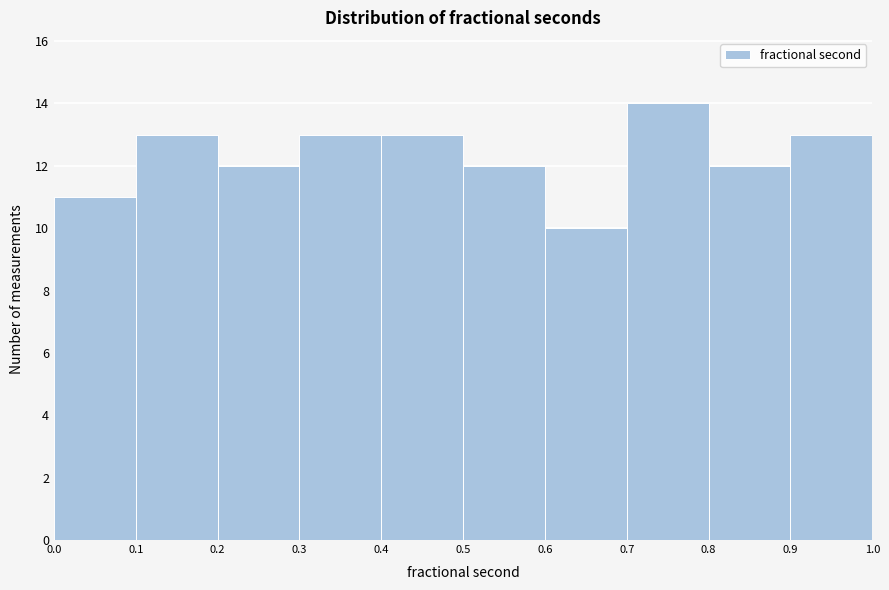

Reading left to right, transcribe this chart: for each bar, give the range it covers on the x-axis and its height. The values are not printed on the chart, so give them approximately, as read against the axis.

0.0 to 0.1: 11
0.1 to 0.2: 13
0.2 to 0.3: 12
0.3 to 0.4: 13
0.4 to 0.5: 13
0.5 to 0.6: 12
0.6 to 0.7: 10
0.7 to 0.8: 14
0.8 to 0.9: 12
0.9 to 1.0: 13